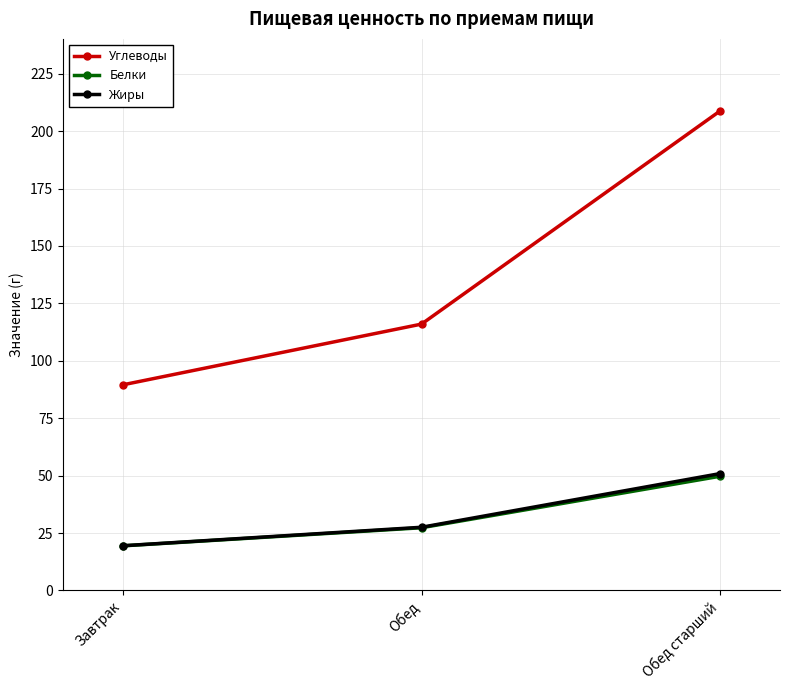

At which label is Белки closest to 34?

Обед